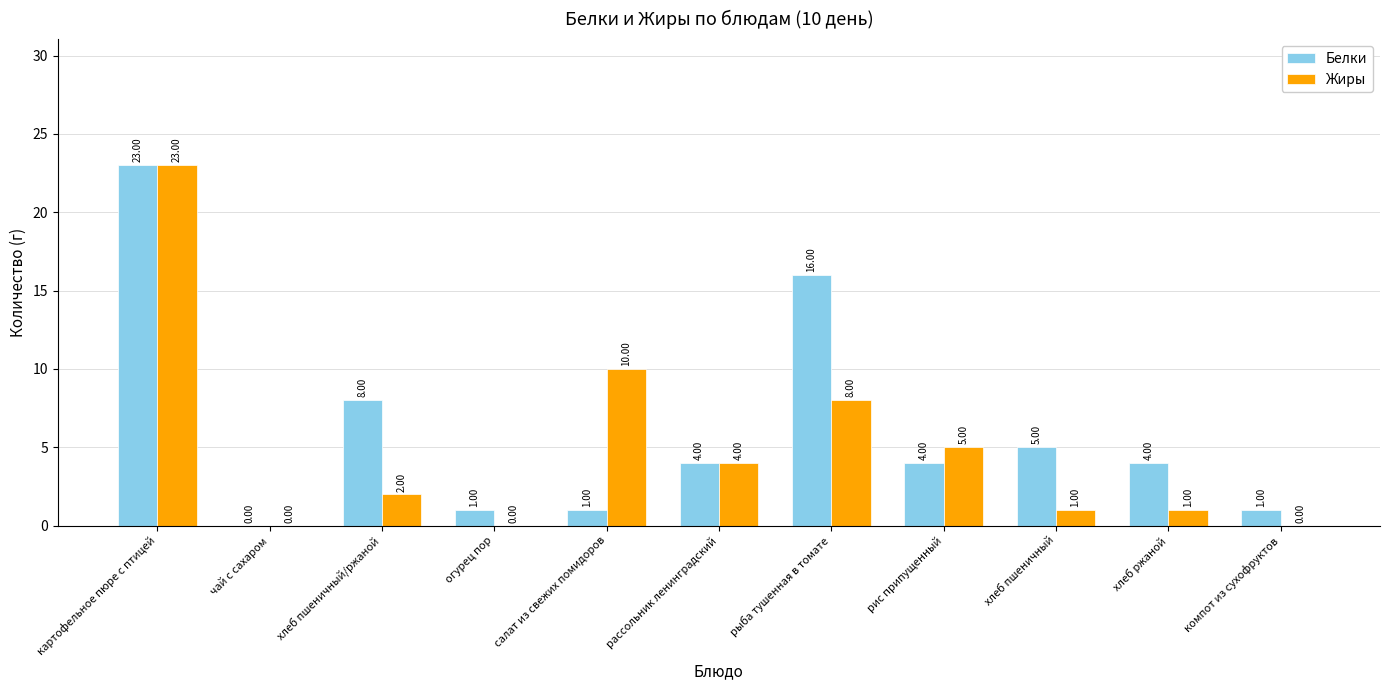

At which category is the sum across all series the highest?

картофельное пюре с птицей